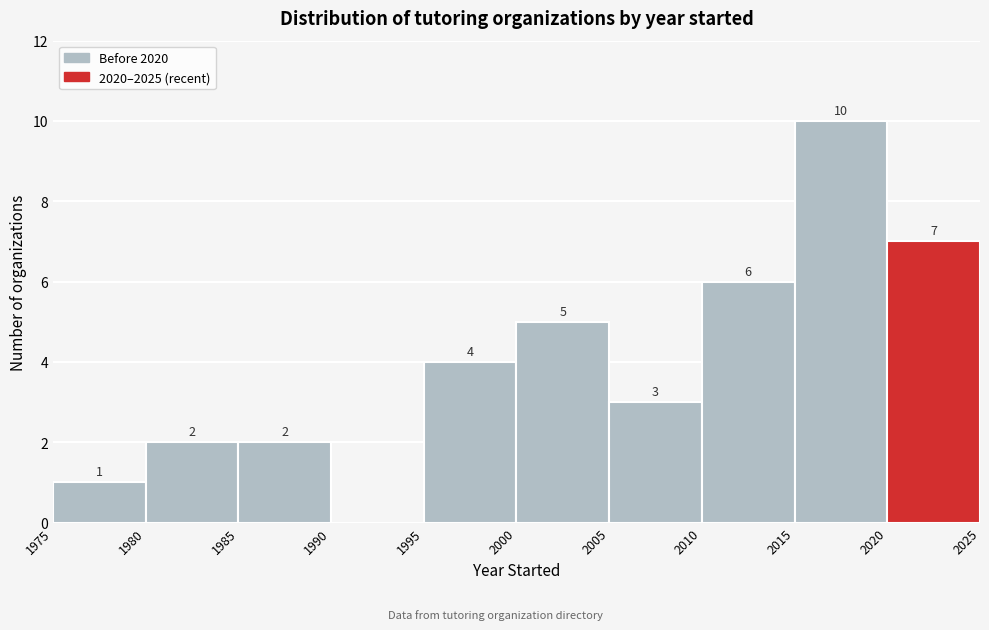

Which range on the x-axis has the tallest bar?

2015 to 2020